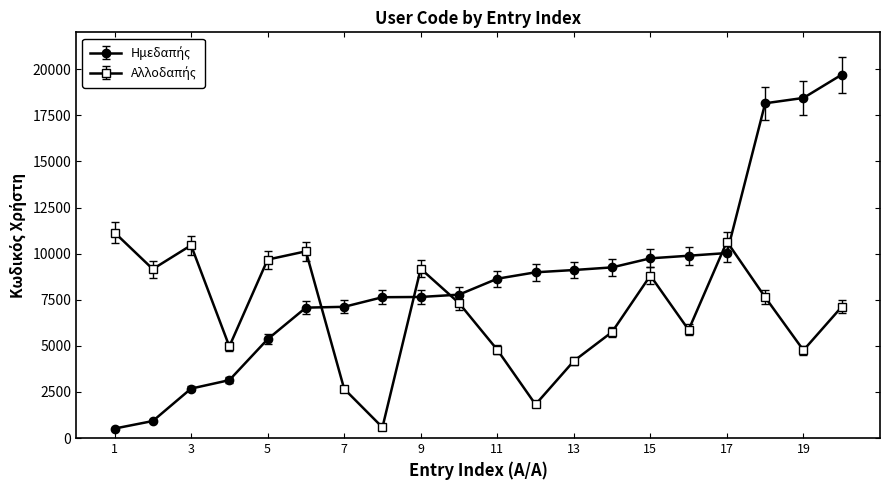

At how many categories does at least one series exceed 14713?

3